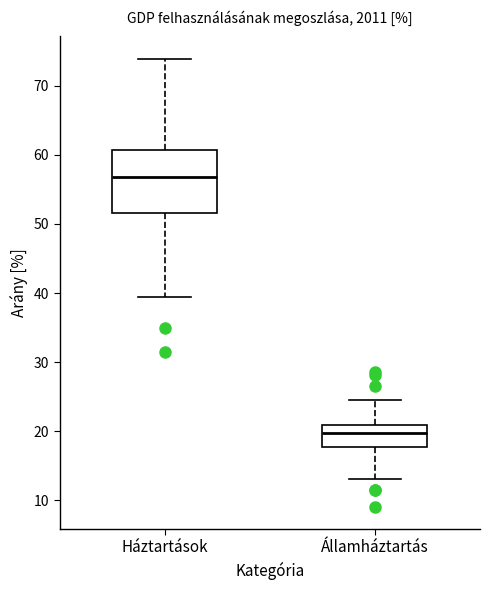

Comparing the boxes themselves (not the whiskers), which one is the tallest?

Háztartások